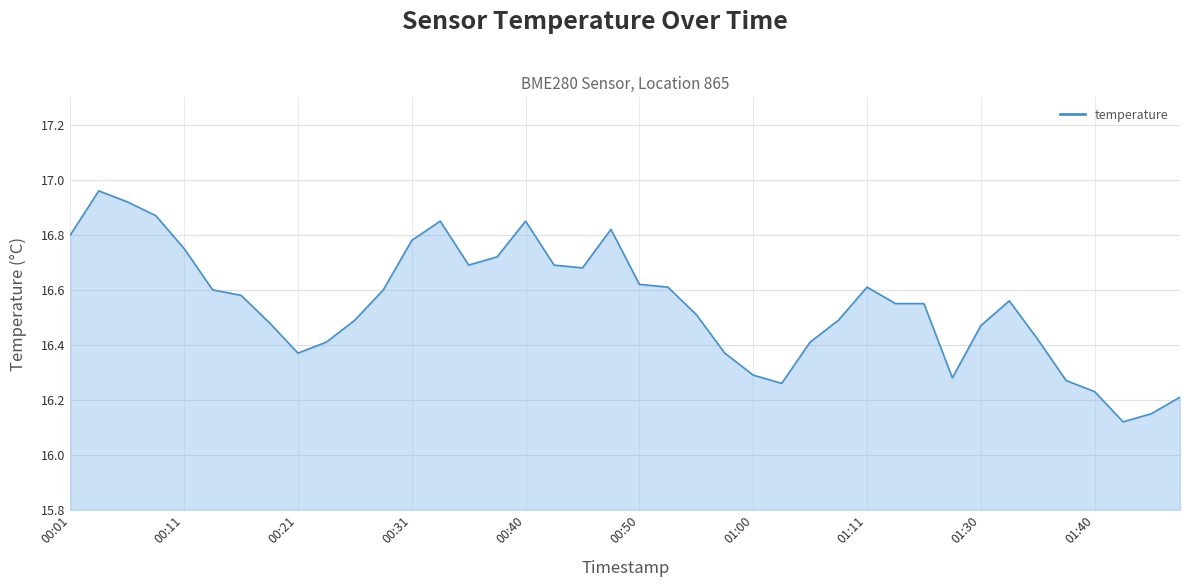

What is the difference between the maximum and minimum values?

0.8